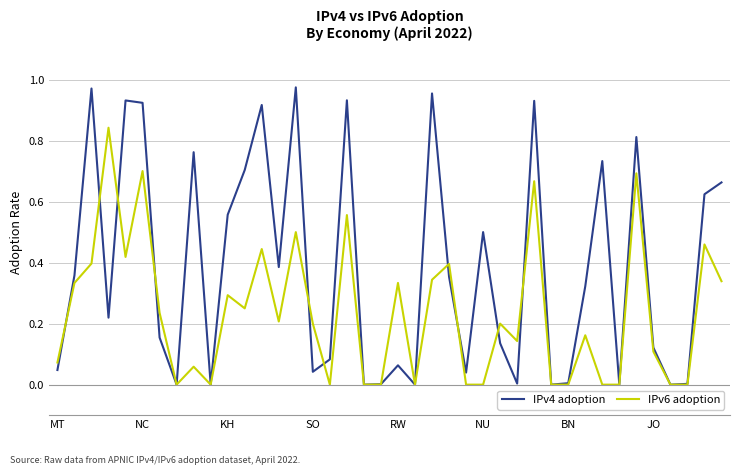

List the series in order of their overall mean, highest first.

IPv4 adoption, IPv6 adoption